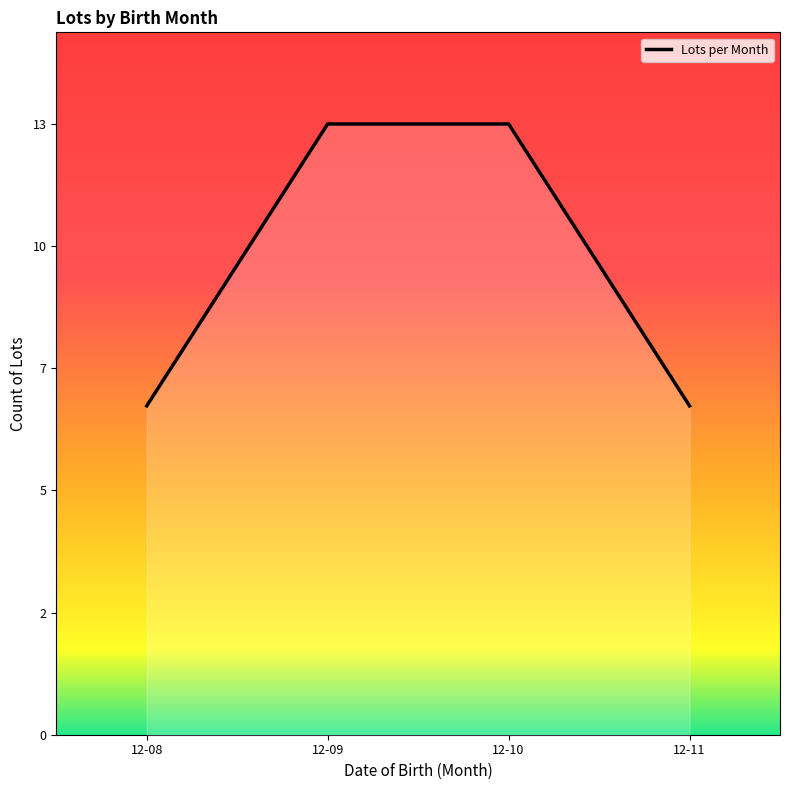

Does the chart display data point markers on the line(s)?

No